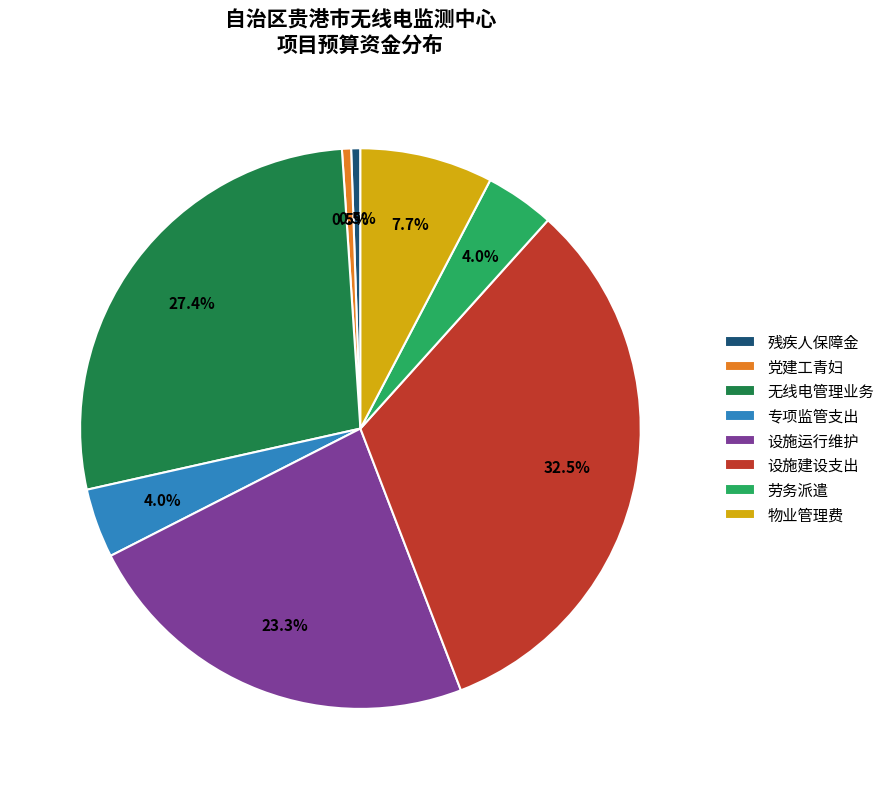

What percentage do 劳务派遣 and 残疾人保障金 together represent?

4.5%